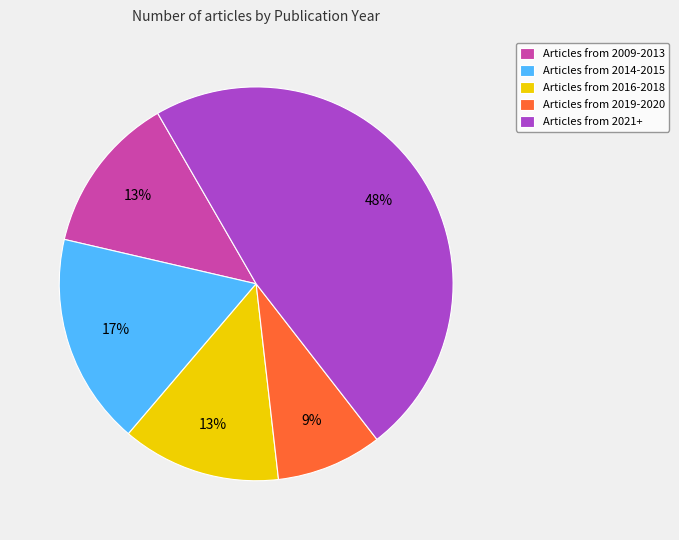

Is the sum of Articles from 2014-2015 and Articles from 2021+ greater than half?

Yes